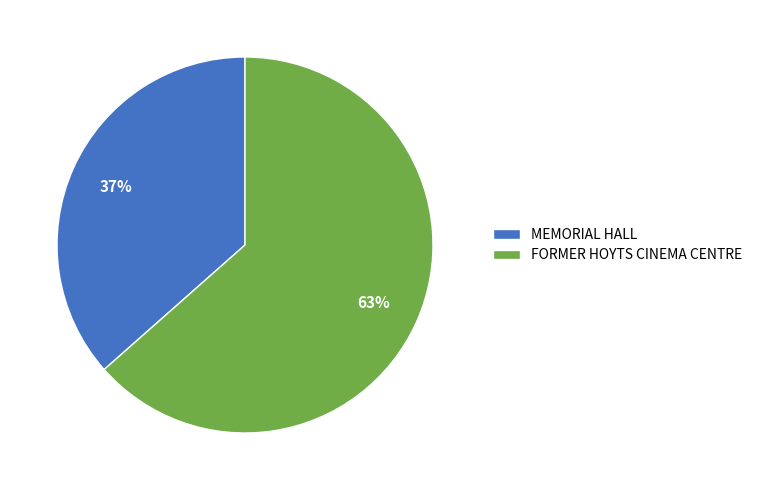

Is it true that MEMORIAL HALL is 25% of the pie?

False